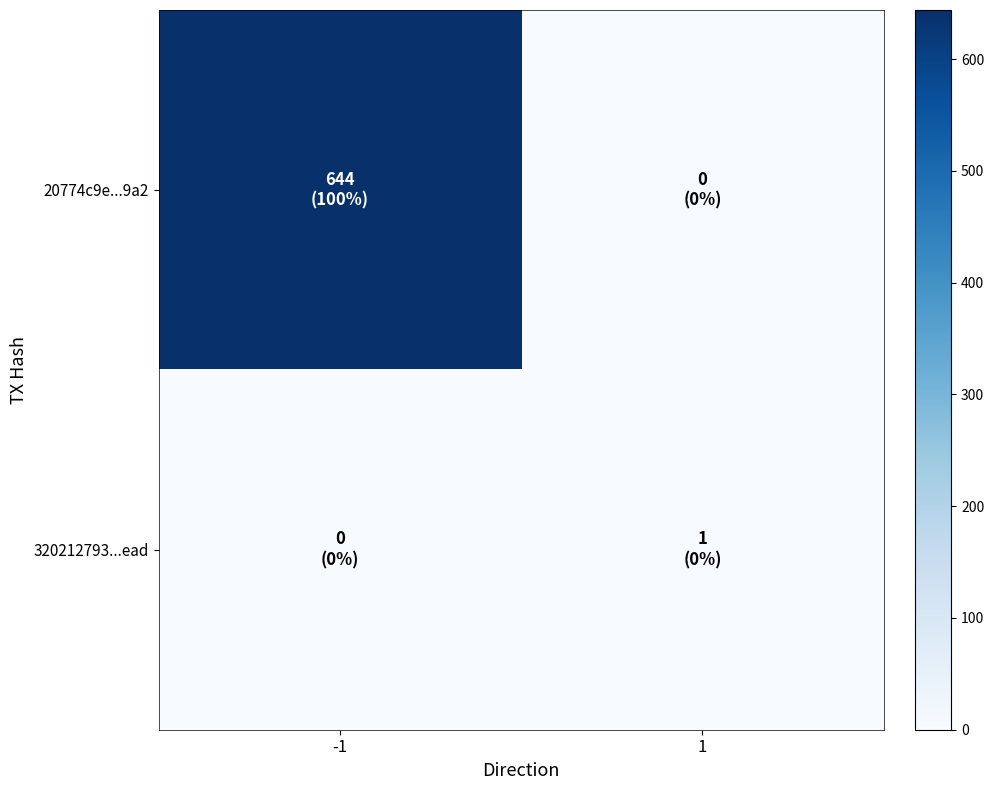

Rank the series at 1 from highest to lowest value.

320212793...ead, 20774c9e...9a2